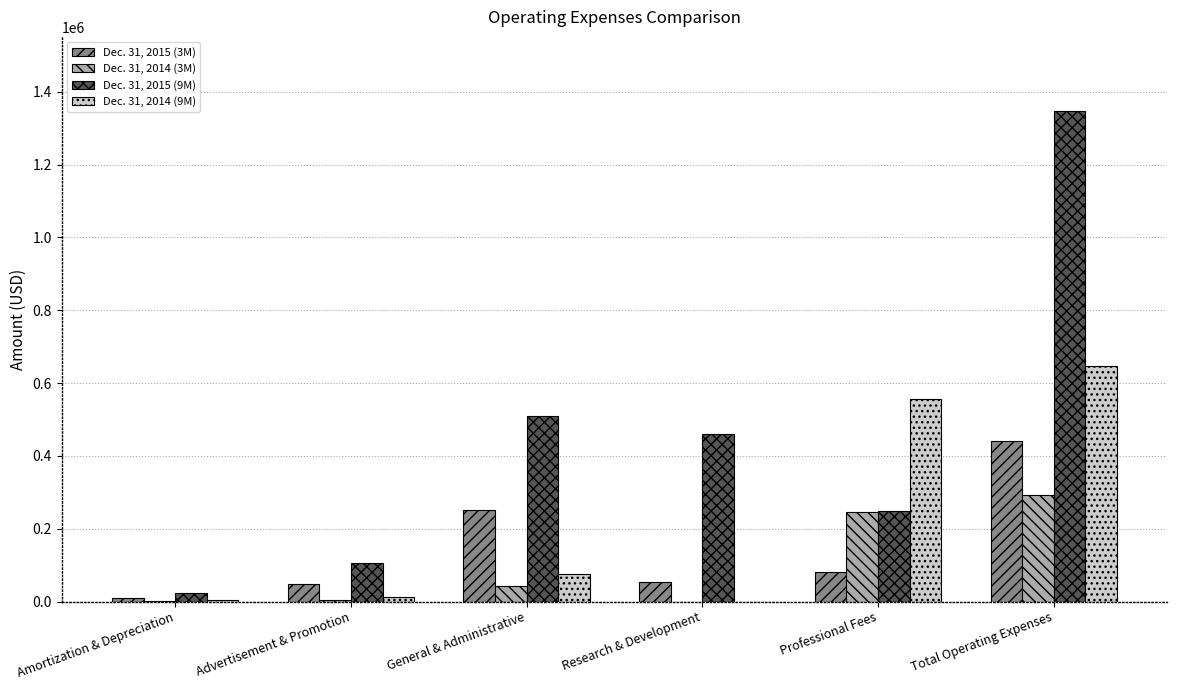

Between General & Administrative and Total Operating Expenses, which series saw the biggest shift?

Dec. 31, 2015 (9M)